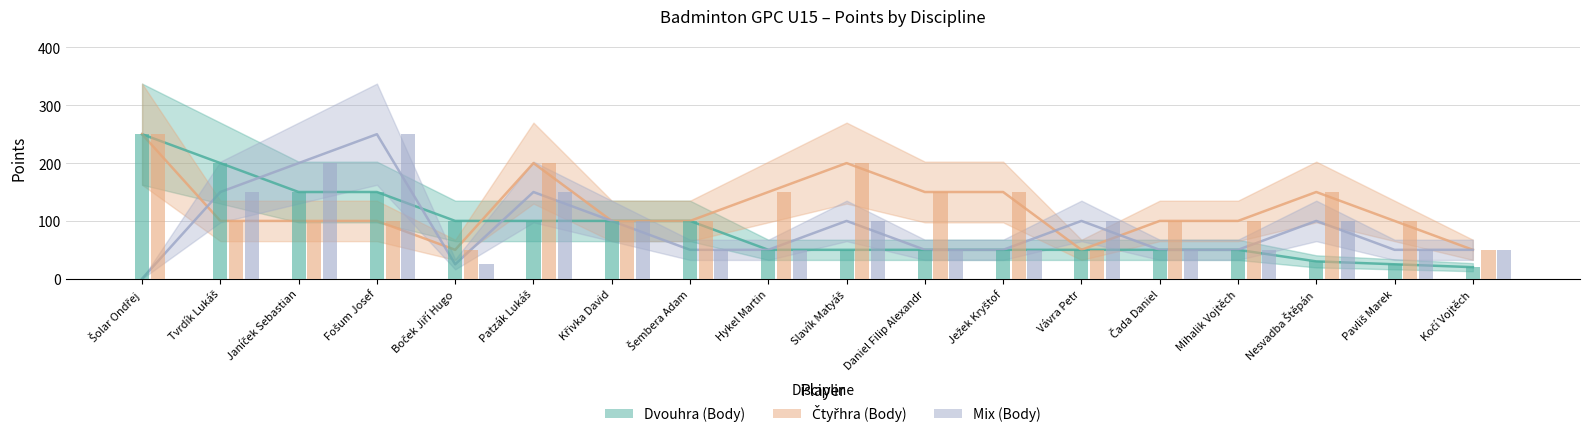

What is the average value of the Čtyřhra (Body) series?

122